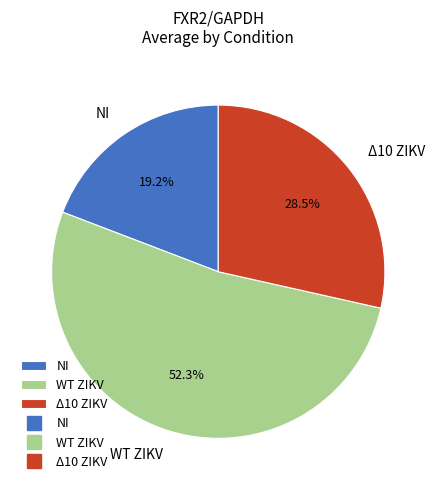

What is the largest slice in the pie chart?

WT ZIKV